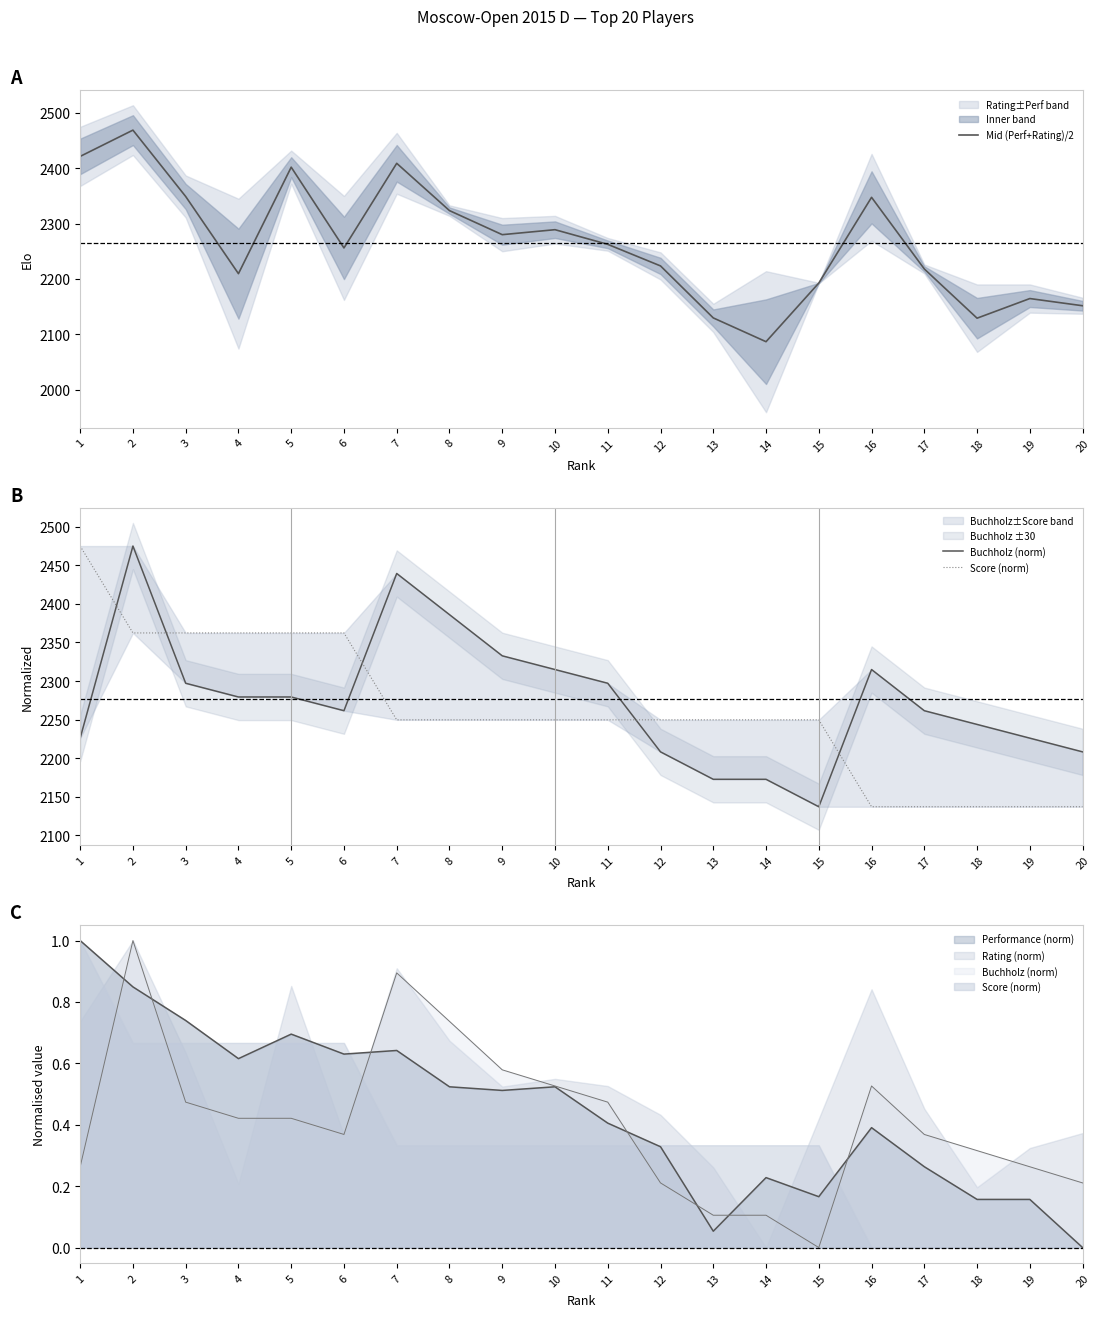

Which series has the widest spread of values?

Mid (Perf+Rating)/2